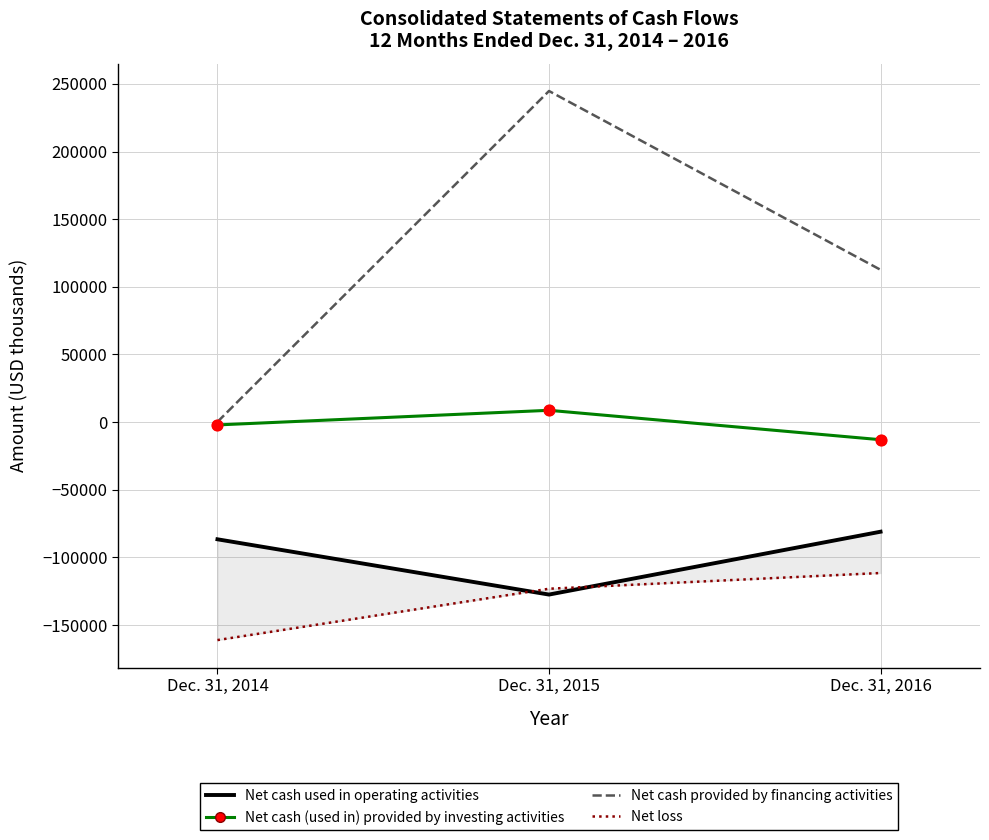

Which series has the largest total across all categories?

Net cash provided by financing activities